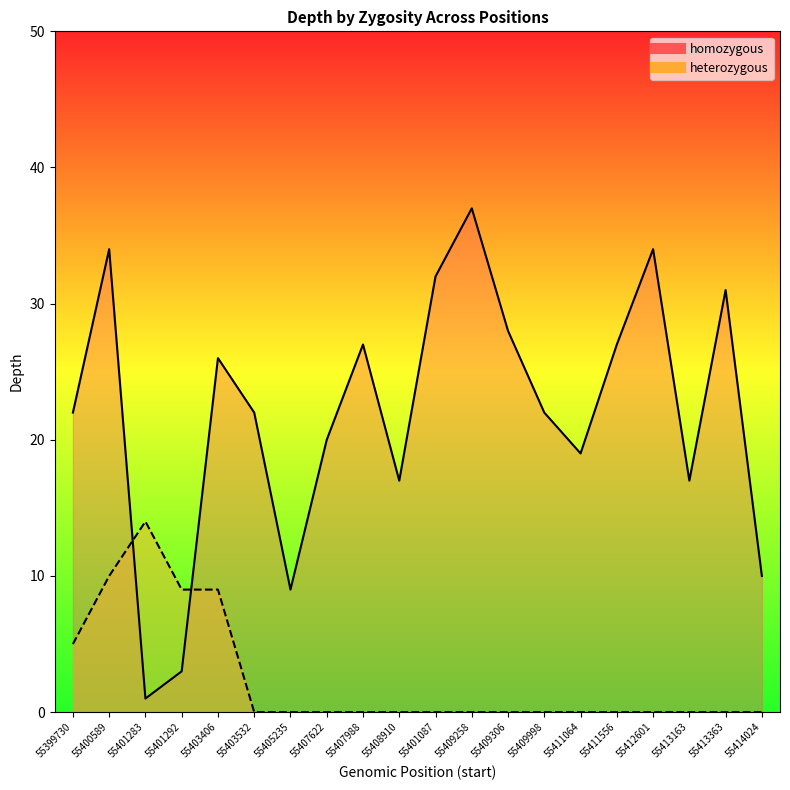

Read the homozygous value at 55411064, to the nearest 5.

20